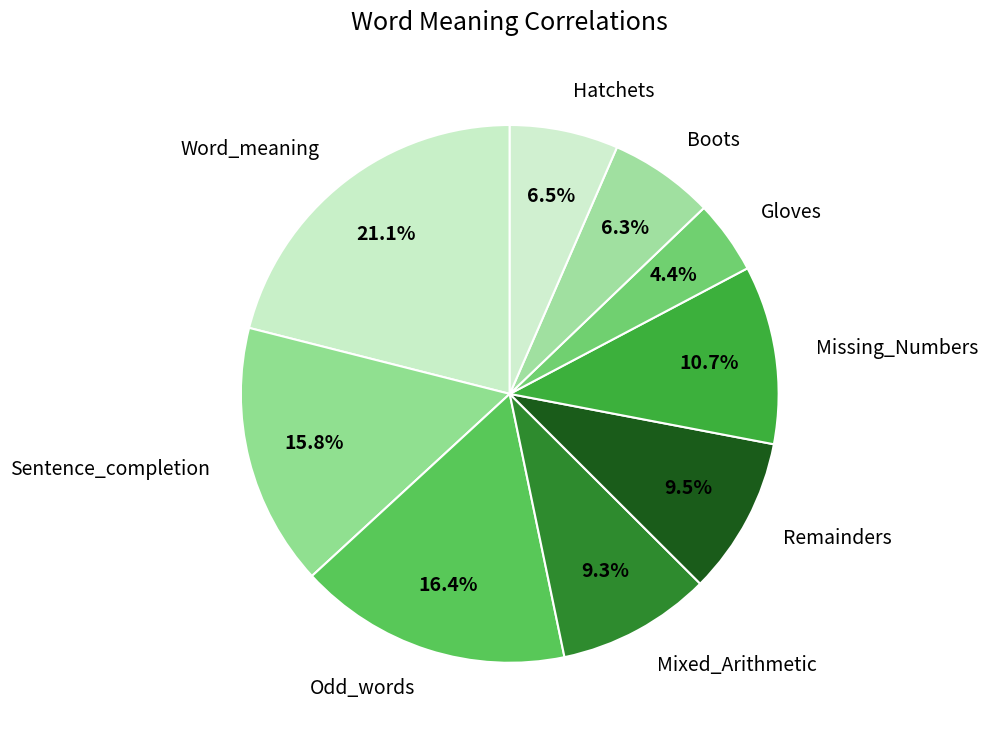

Is there a majority slice in this chart?

No